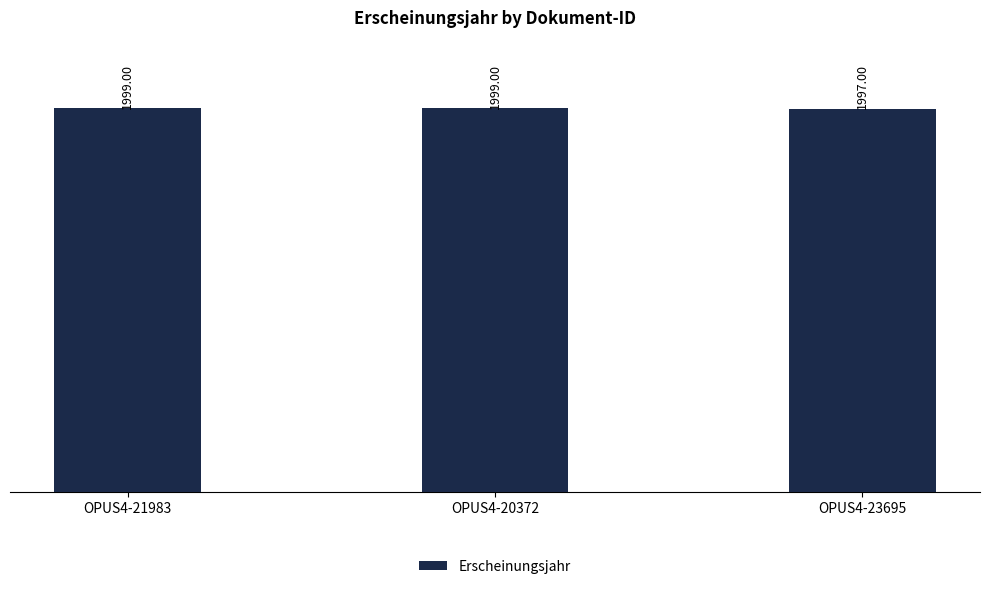

The chart shows a value of 1999 at OPUS4-20372. True or false?

True